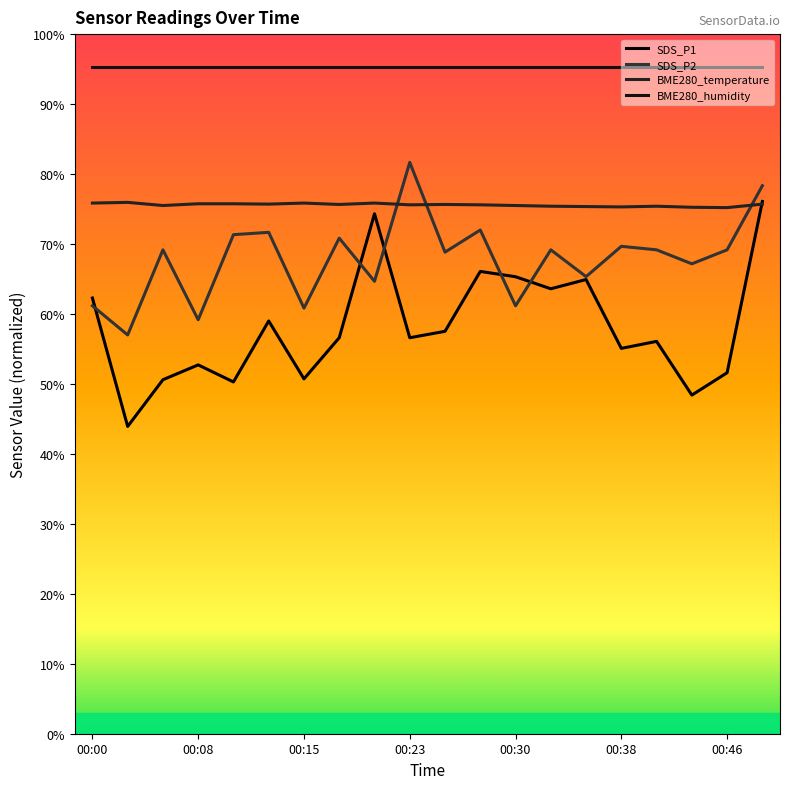

Does the chart display data point markers on the line(s)?

No